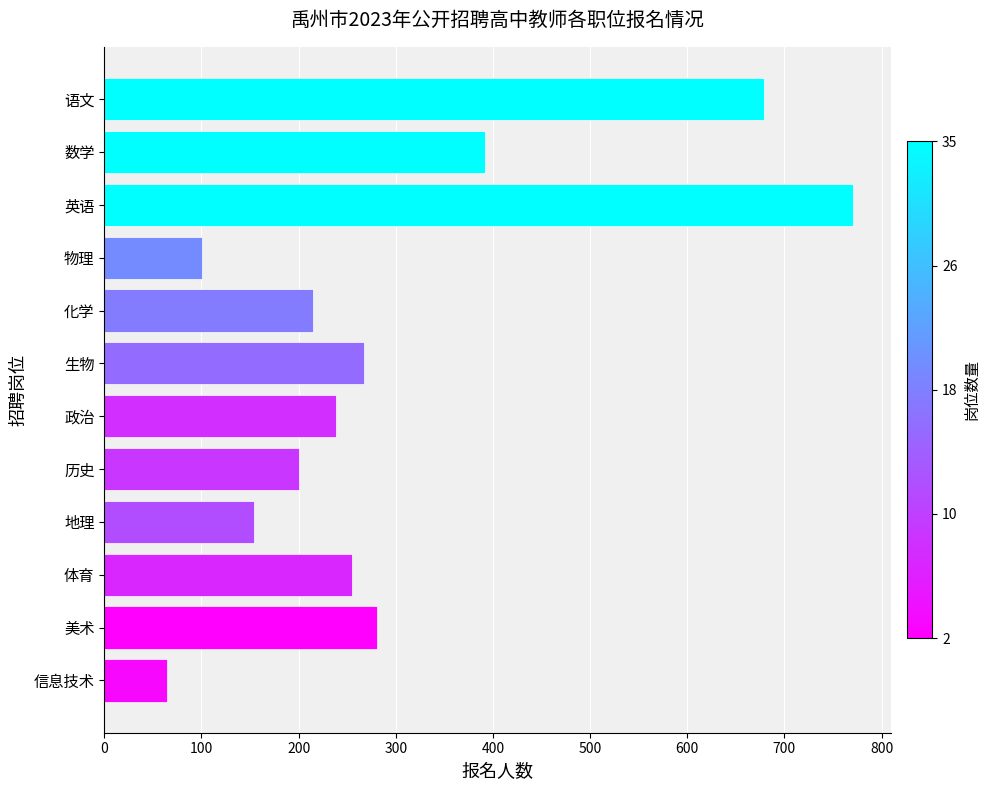

What is the sum of all values?

3618